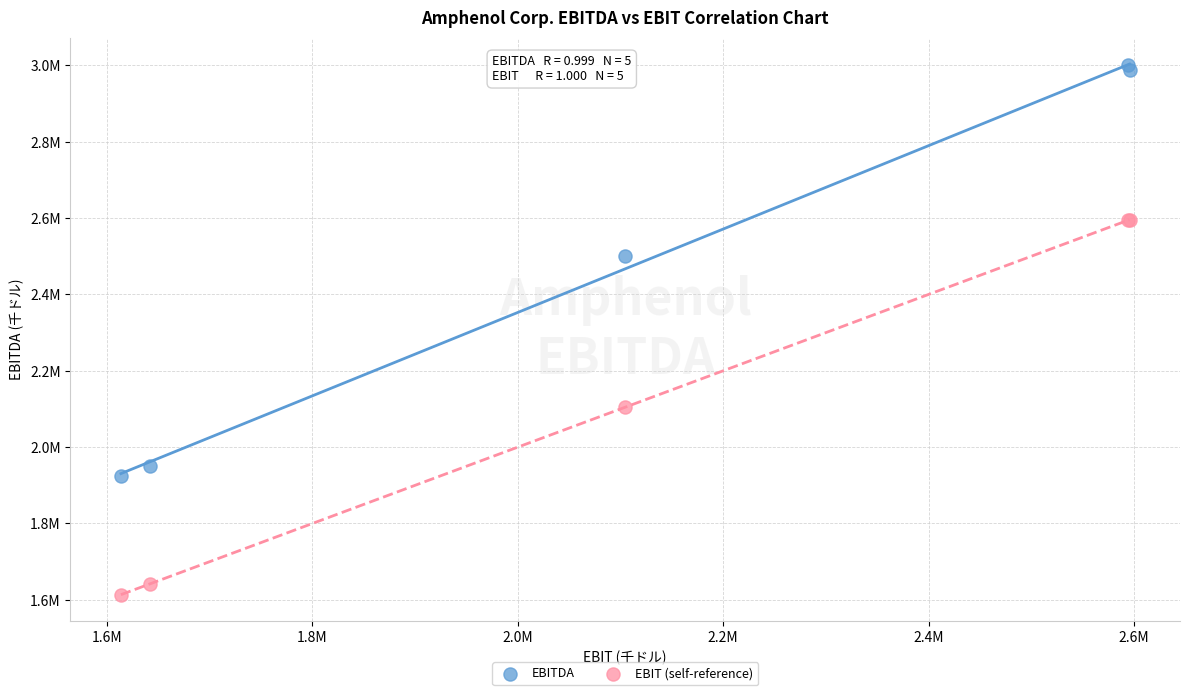

What are all the series names shown in the legend?

EBITDA, EBIT (self-reference)